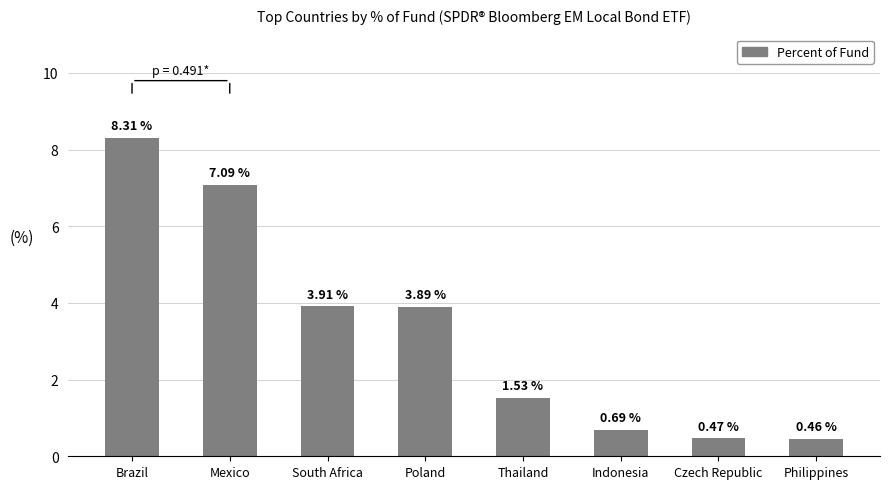

What is the change in value from South Africa to Philippines?

-3.5